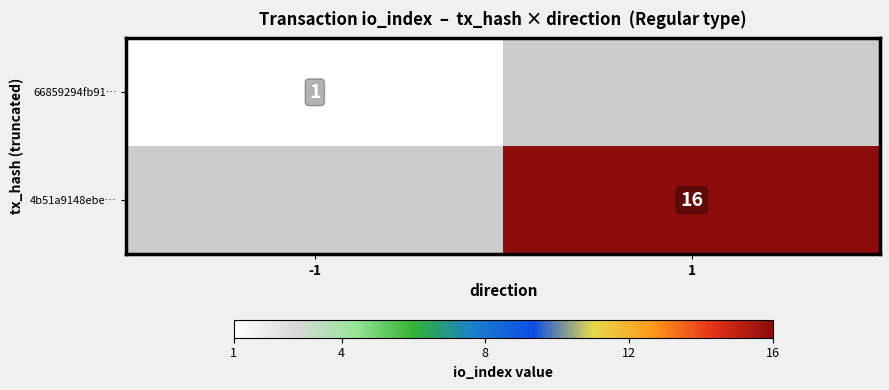

True or false: 4b51a9148ebe… has a value of 16 at 1.

True